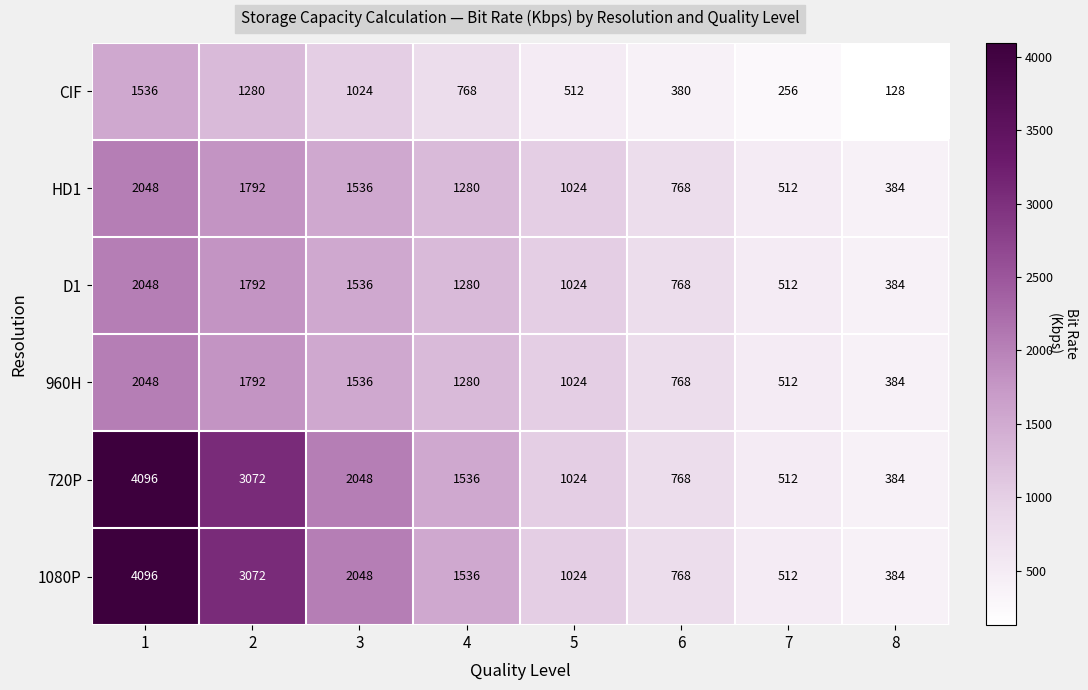

What is the difference between the highest and lowest values at 4?

768